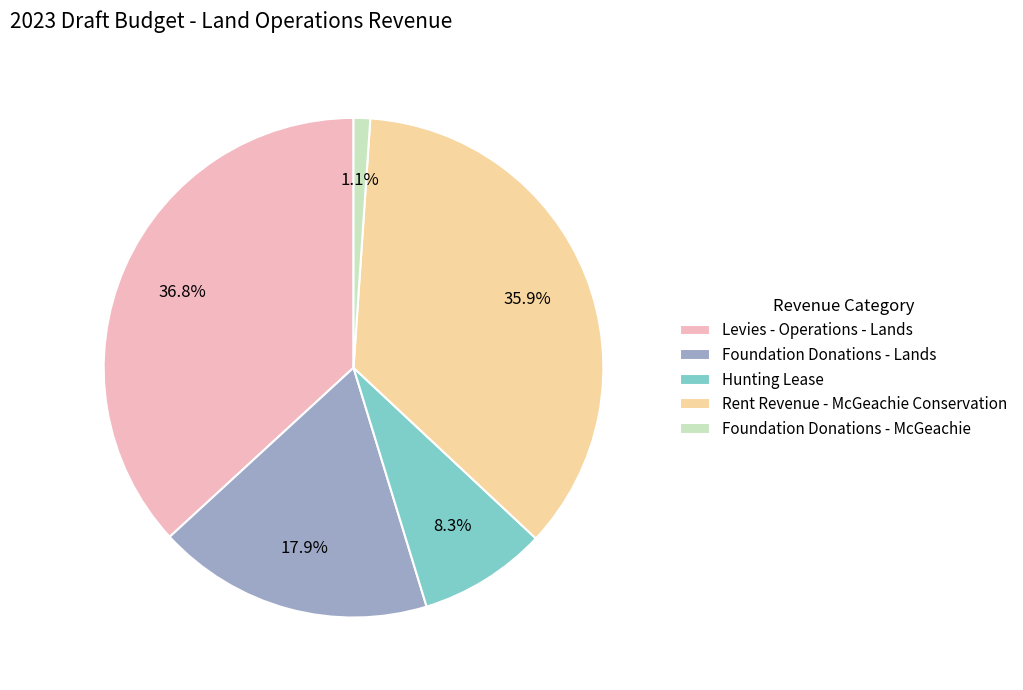

What percentage is NOT represented by Foundation Donations - McGeachie?

98.9%